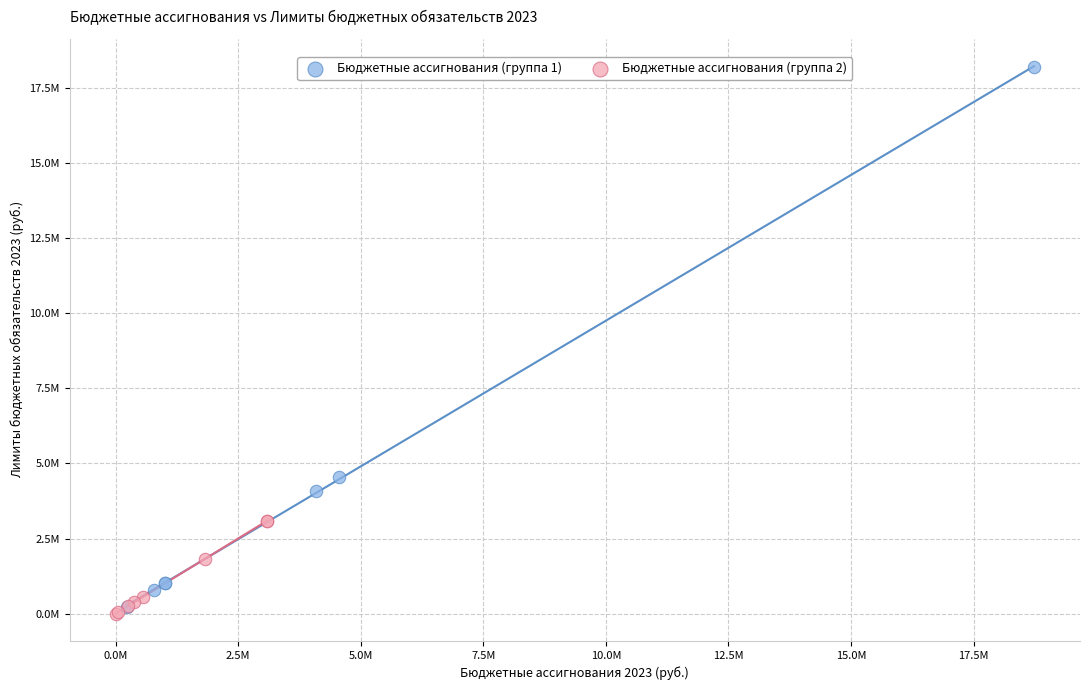

Which series reaches the maximum Y coordinate?

Бюджетные ассигнования (группа 1)